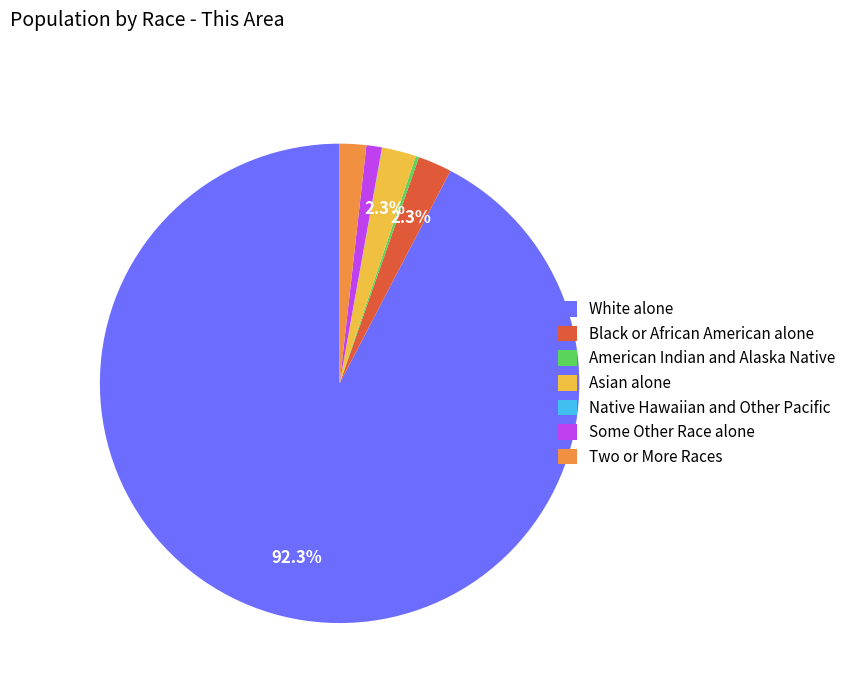

To the nearest percent, what percentage of the pie is White alone?

92%